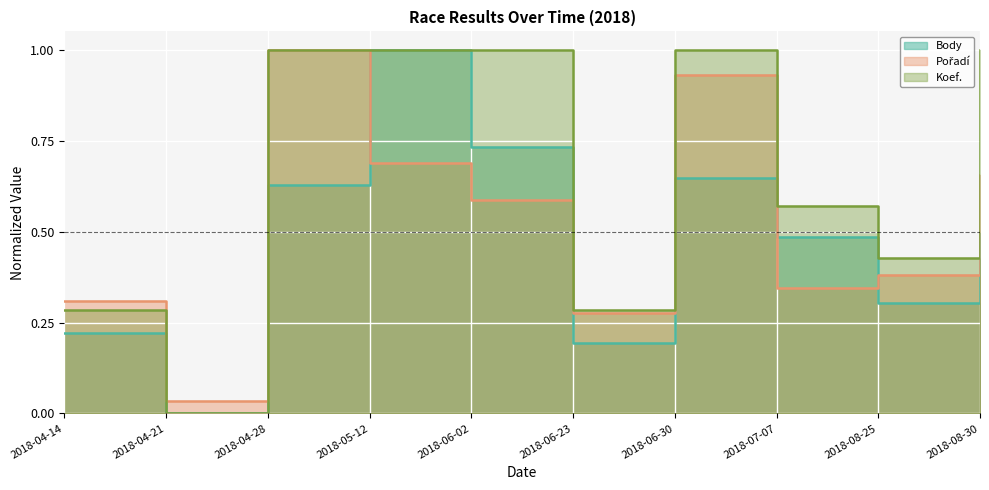

Which category has the highest value across all series?

2018-05-12